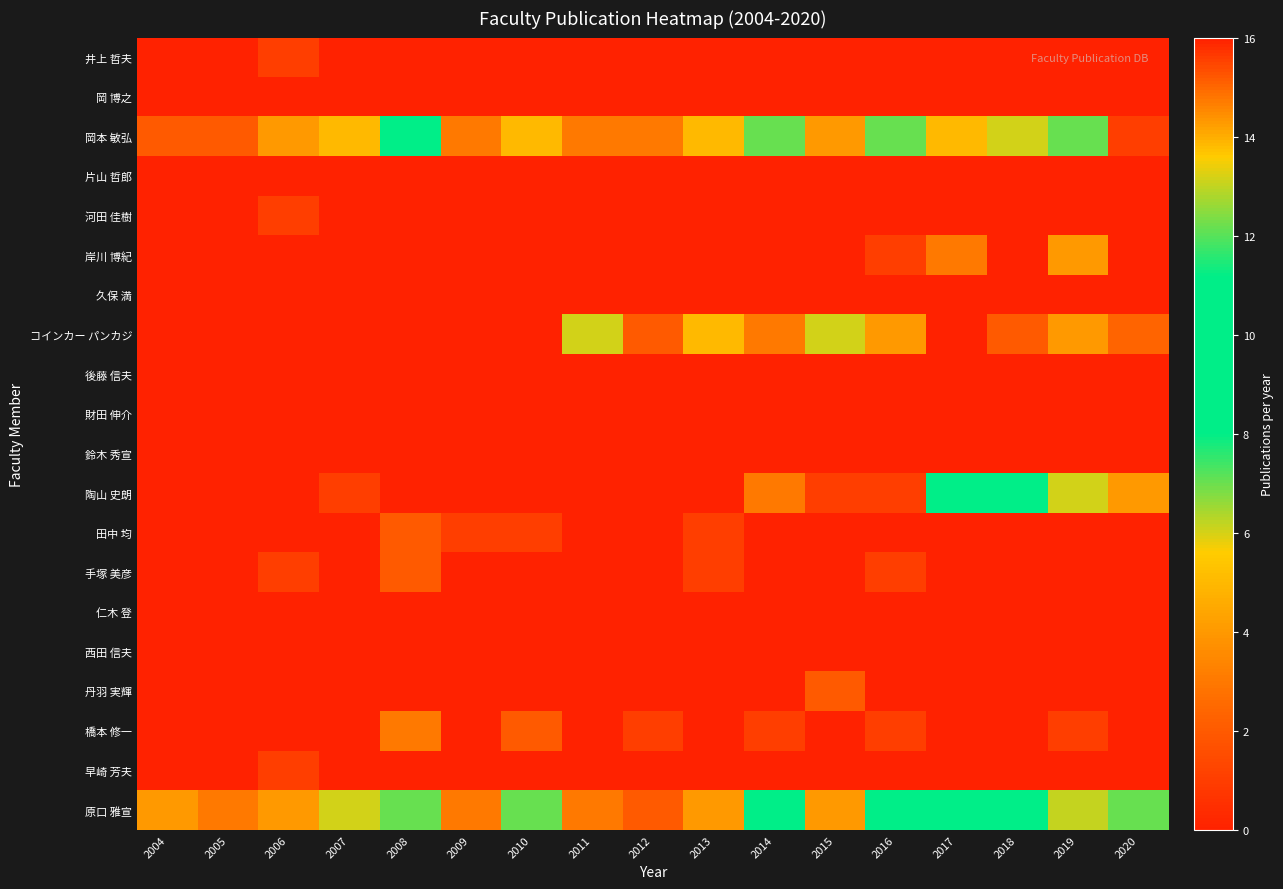

What is the total value across all series at 2006?

12